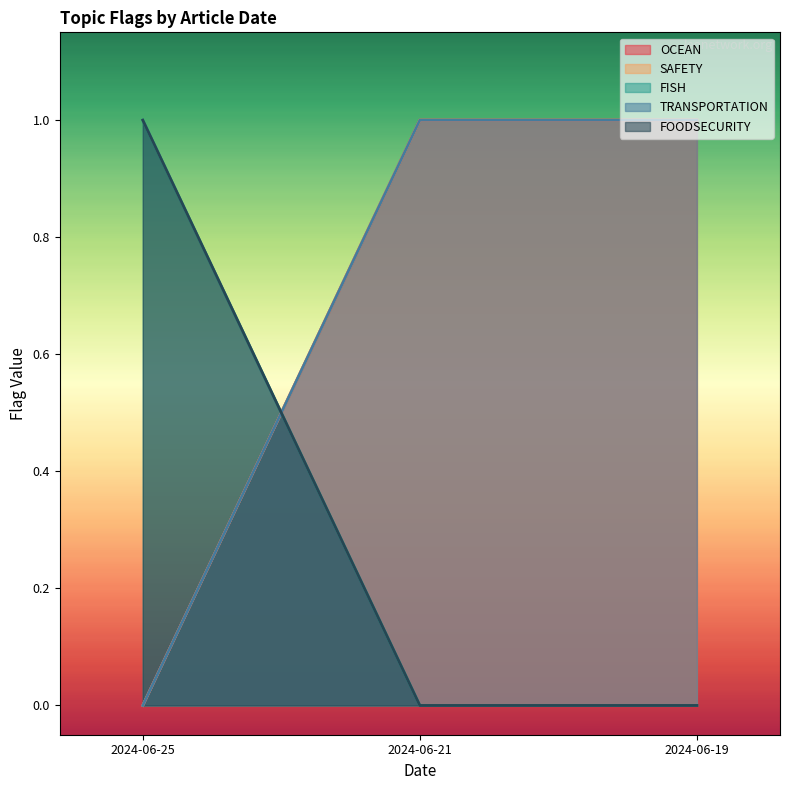

Reading right to left, extract all data points from this chart.

OCEAN: 2024-06-19=1	2024-06-21=1	2024-06-25=0
SAFETY: 2024-06-19=1	2024-06-21=1	2024-06-25=0
FISH: 2024-06-19=0	2024-06-21=0	2024-06-25=1
TRANSPORTATION: 2024-06-19=1	2024-06-21=1	2024-06-25=0
FOODSECURITY: 2024-06-19=0	2024-06-21=0	2024-06-25=1